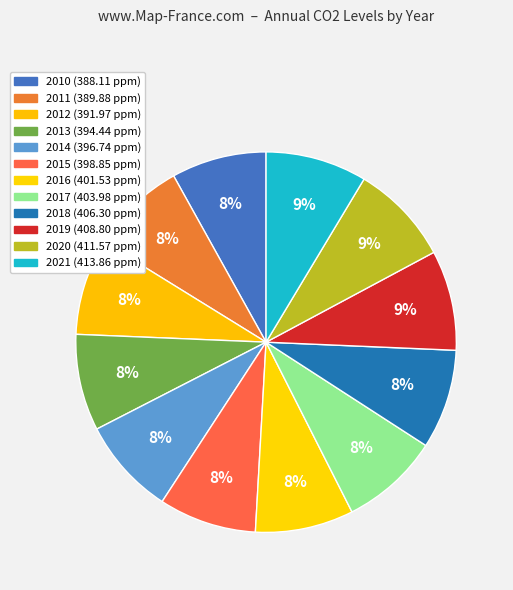

To the nearest percent, what is the difference between the largest and smallest slice percentages?

1%